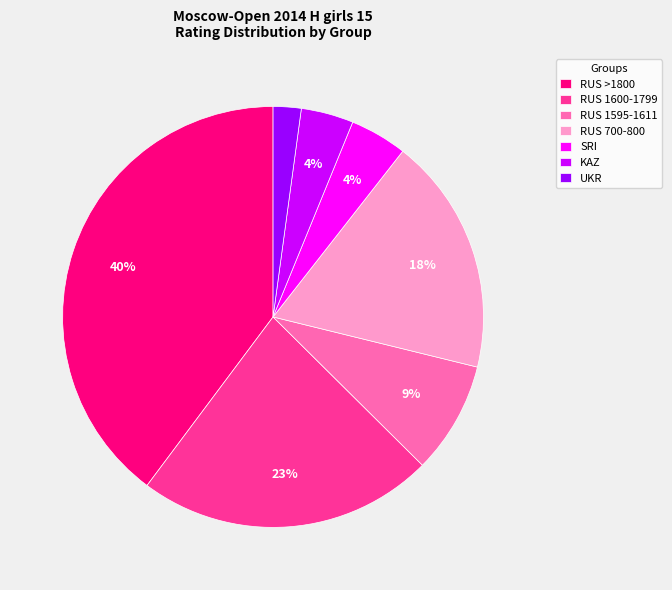

Is there any slice that represents more than half of the pie?

No